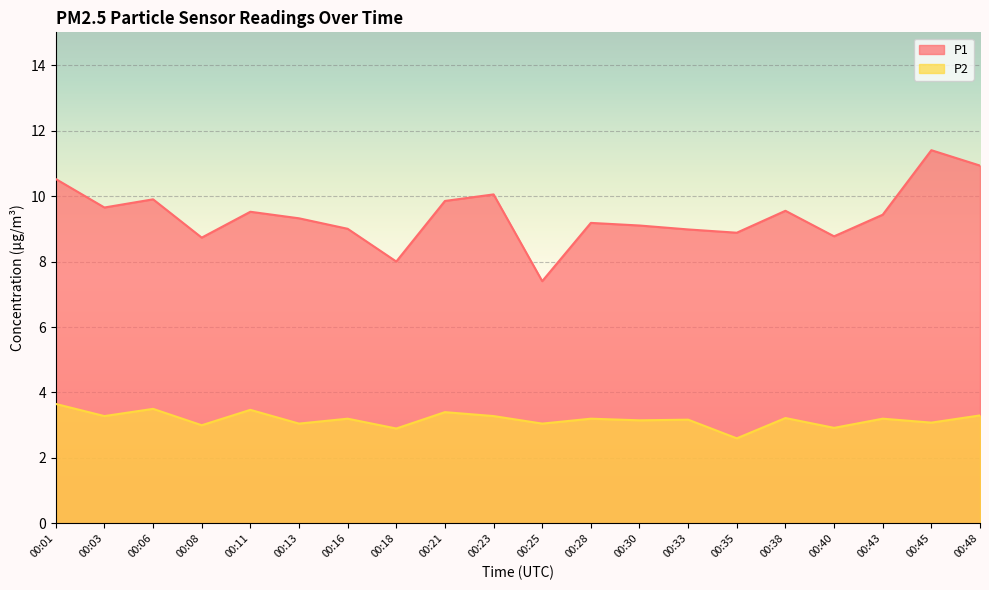

Is it true that P2 equals 3.4 at 00:21?

True